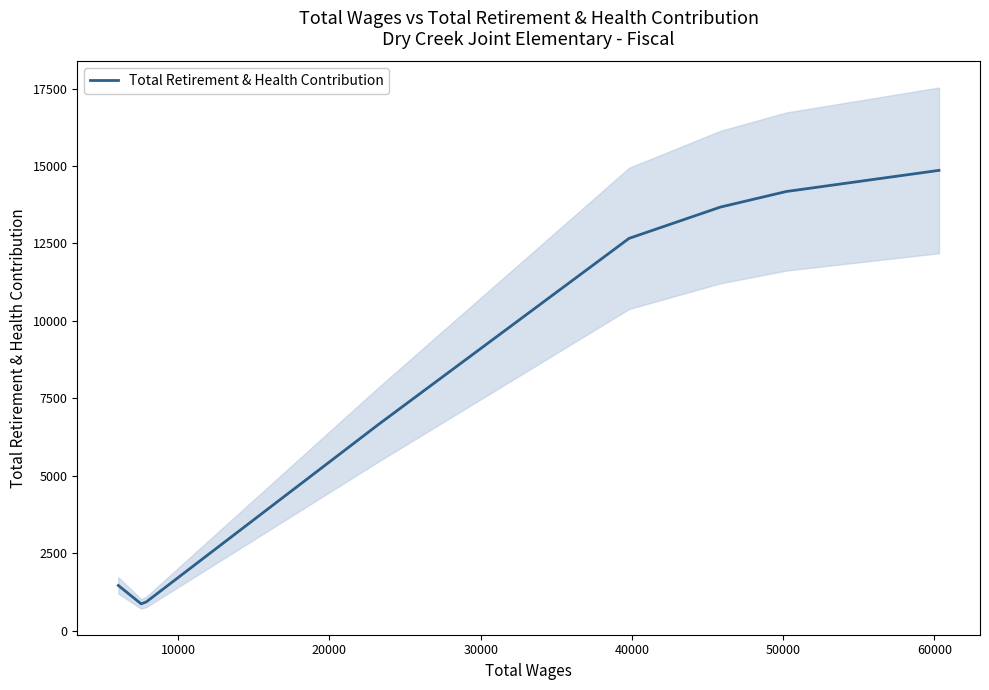

How many values exceed 12664?

3